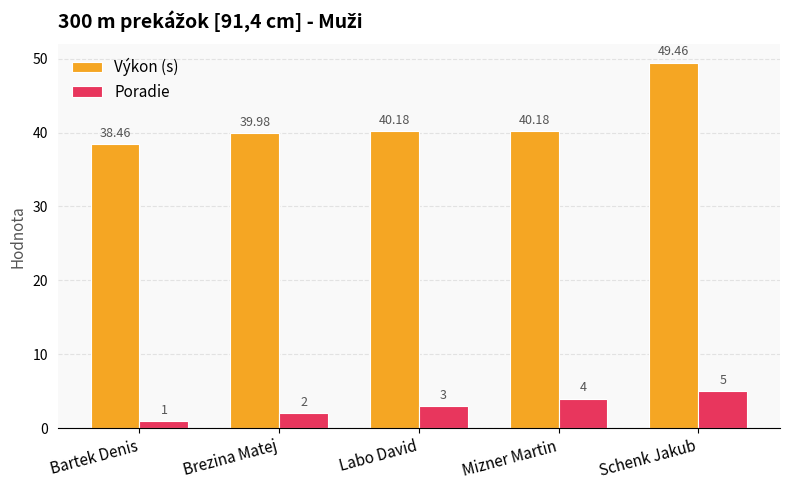

What is the lowest value of the Poradie series?

1.0